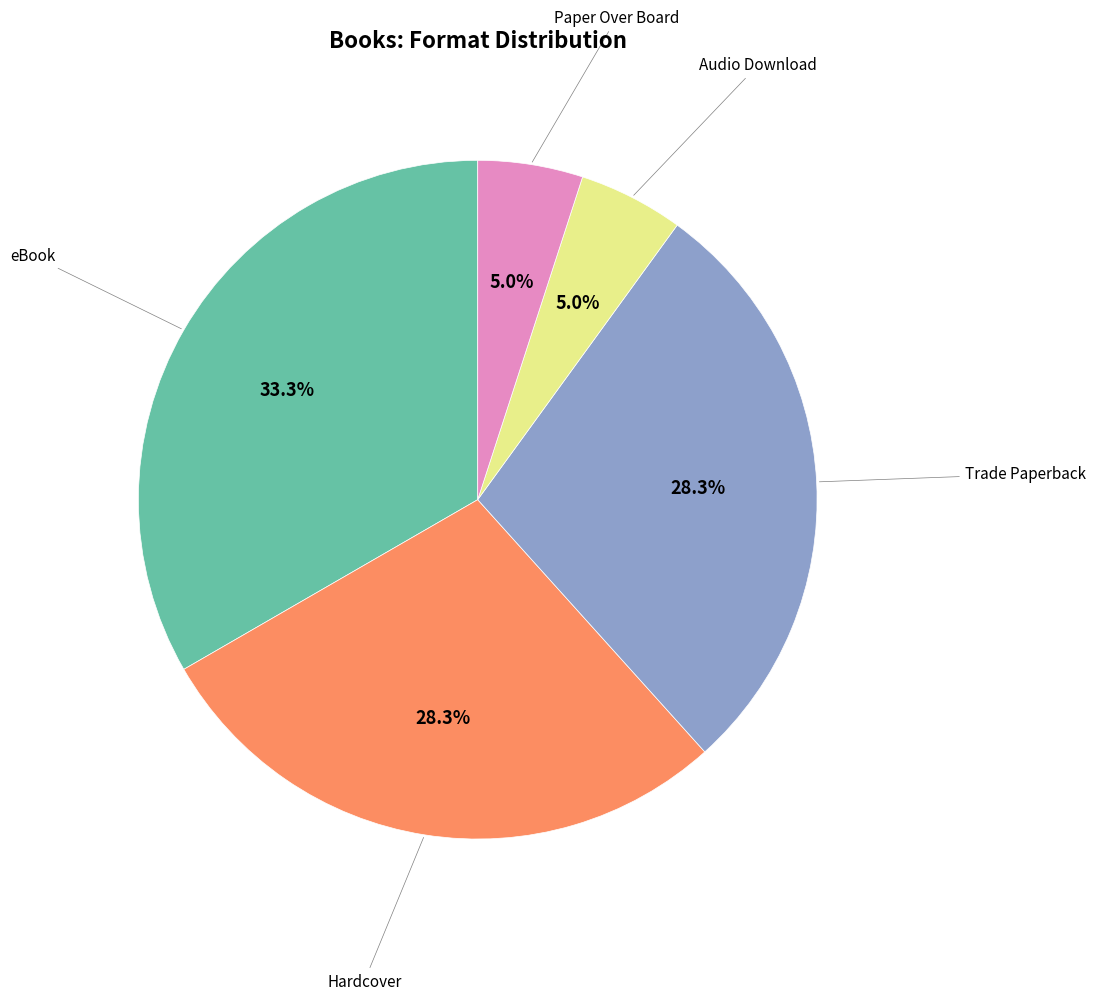

Approximately how many times larger is the value at Audio Download compared to Trade Paperback?

0.2